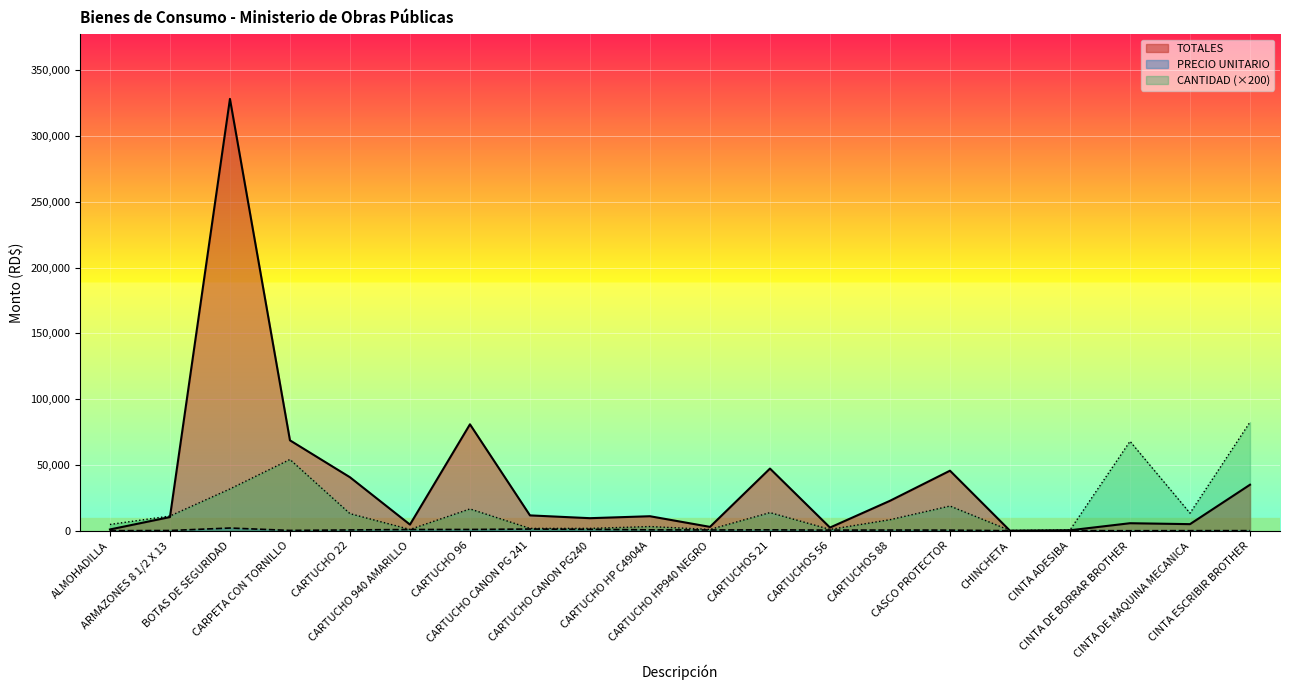

Reading left to right, what are all the values shown in this chart?

TOTALES: 976.3	10398.6	328335.0	68752.7	40680.2	4685.0	80925.0	11682.0	9558.0	11039.4	2949.8	47280.9	2428.2	22777.4	45669.9	21.2	365.5	5725.6	5025.0	34997.6
PRECIO UNITARIO: 40.7	185.7	2065.0	253.7	625.9	937.0	975.0	1298.0	1062.0	690.0	590.0	685.2	485.6	542.3	485.9	21.2	121.8	16.8	75.0	84.7
CANTIDAD: 4800.0	11200.0	31800.0	54200.0	13000.0	1000.0	16600.0	1800.0	1800.0	3200.0	1000.0	13800.0	1000.0	8400.0	18800.0	200.0	600.0	68000.0	13400.0	82600.0